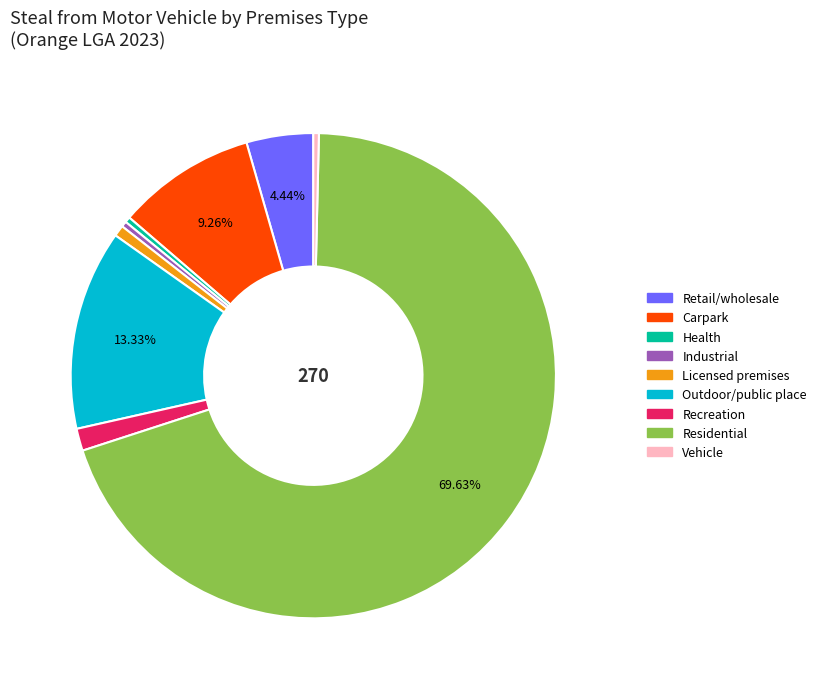

Is there a majority slice in this chart?

Yes